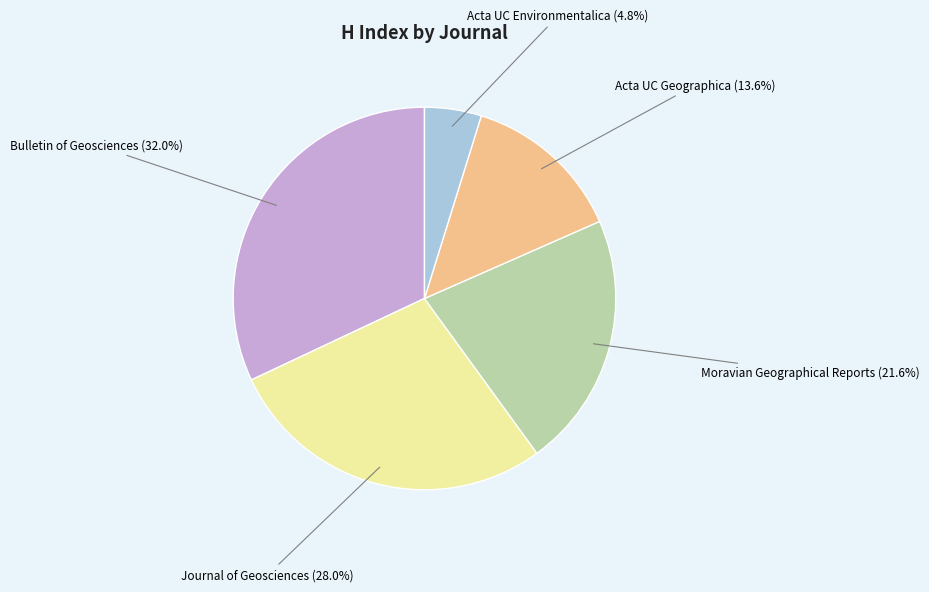

To the nearest percent, what is the average slice percentage?

20%